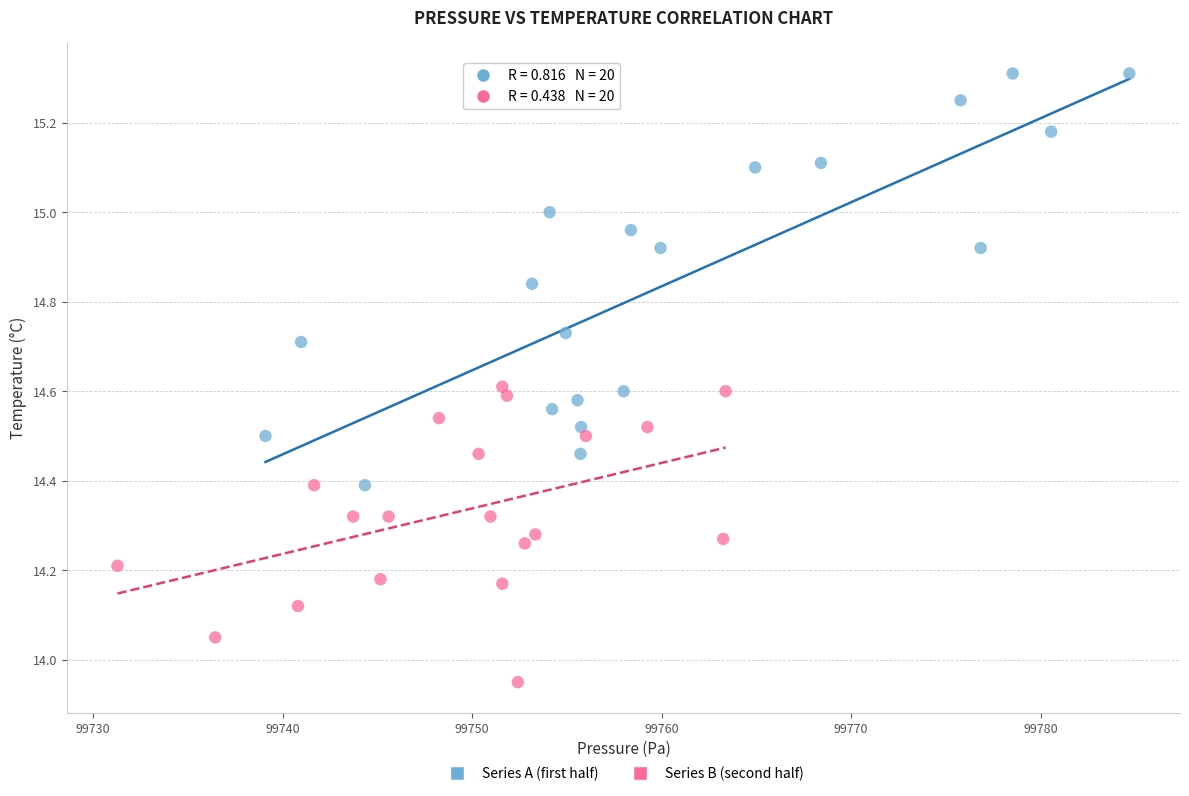

Which series has the largest Y range (max minus min)?

Series A (first half)